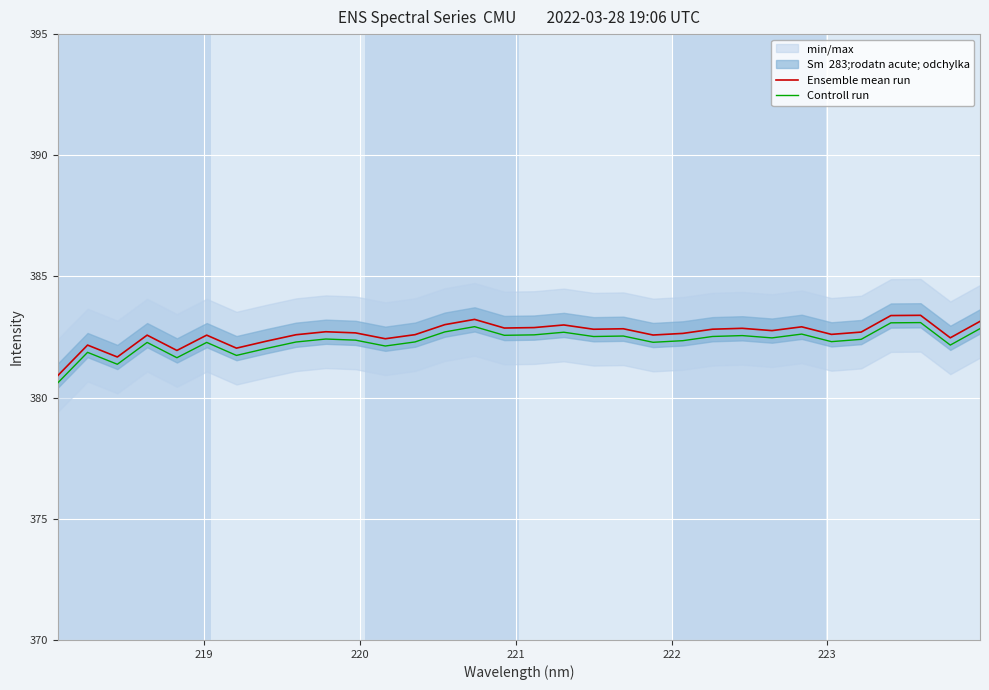

True or false: Ensemble mean run and Controll run cross at least once.

False